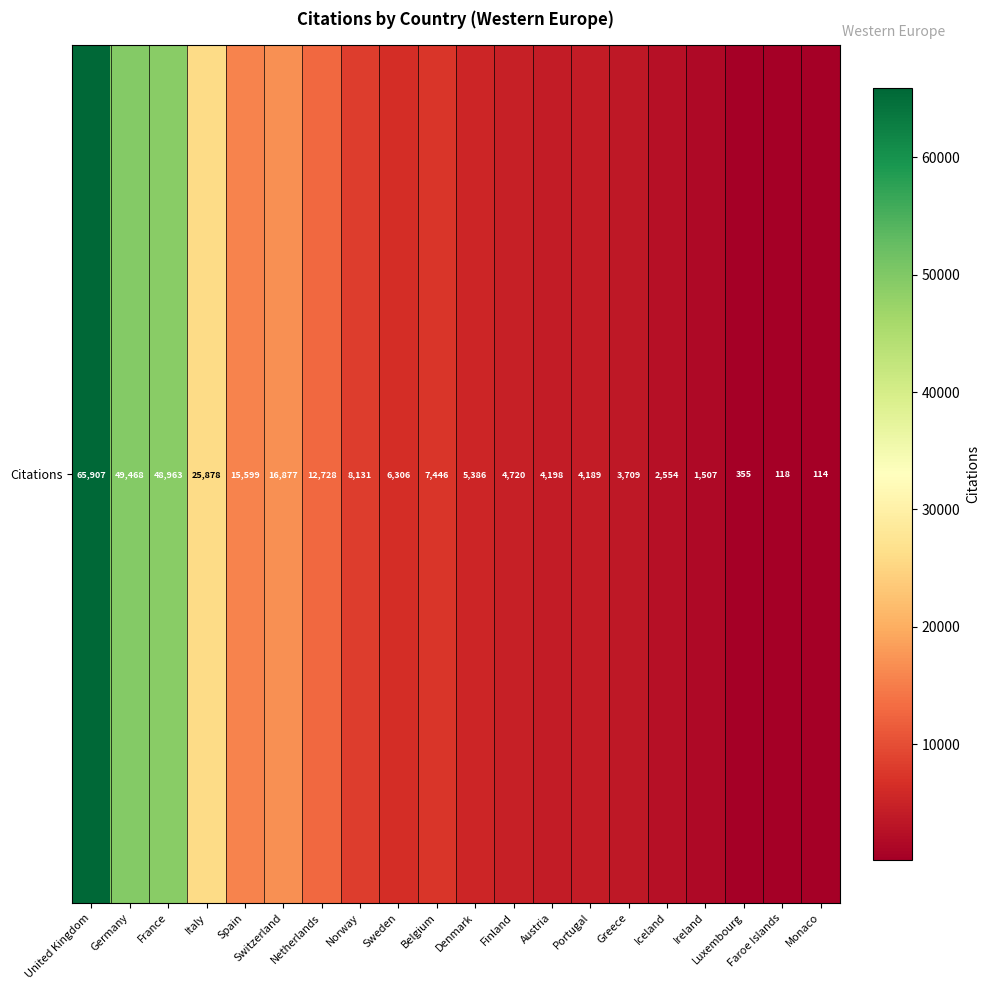

List the labels in order of value, smallest first.

Monaco, Faroe Islands, Luxembourg, Ireland, Iceland, Greece, Portugal, Austria, Finland, Denmark, Sweden, Belgium, Norway, Netherlands, Spain, Switzerland, Italy, France, Germany, United Kingdom